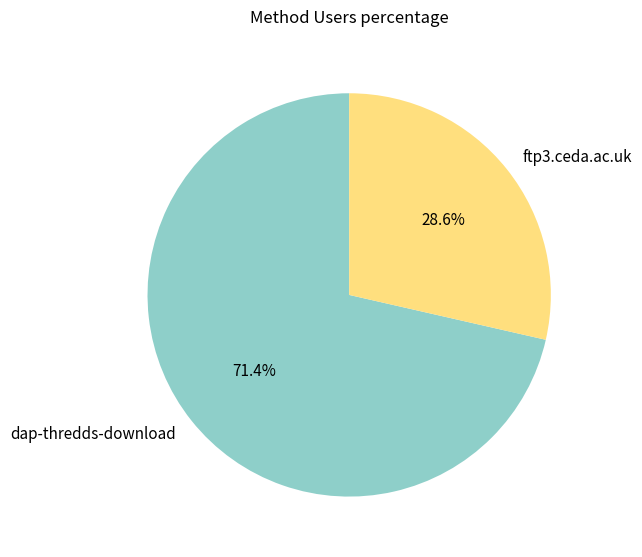

Is the sum of dap-thredds-download and ftp3.ceda.ac.uk greater than half?

Yes